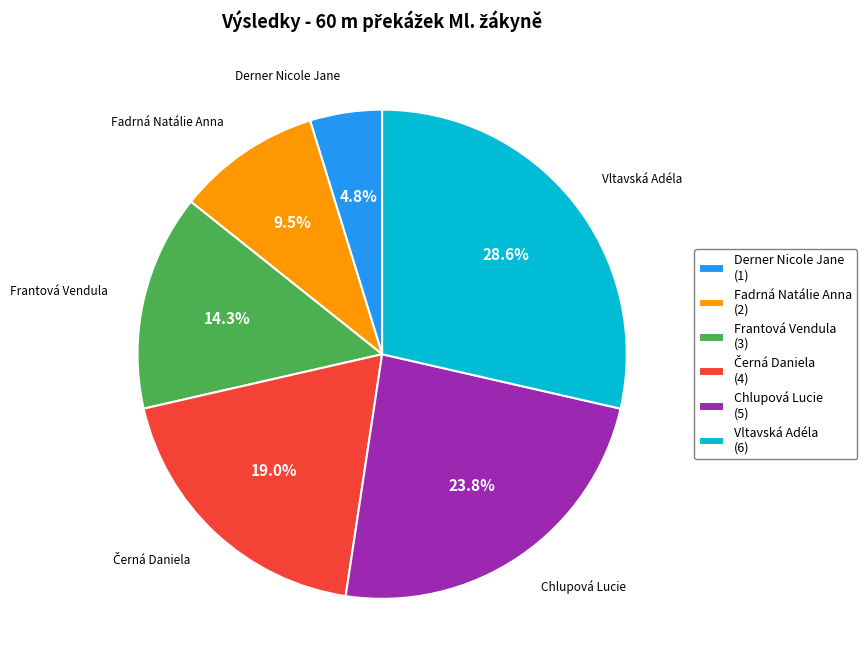

To the nearest percent, what is the average slice percentage?

17%